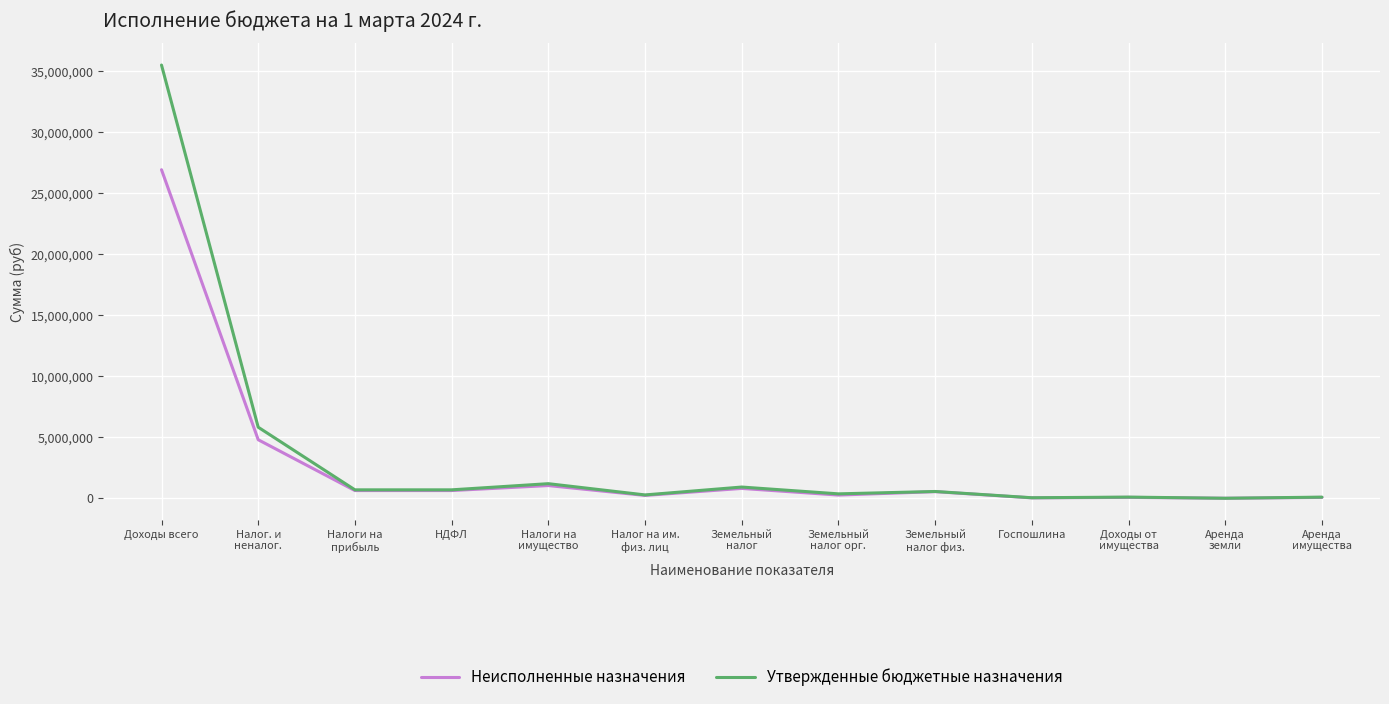

Which series has the largest range (max minus min)?

Утвержденные бюджетные назначения